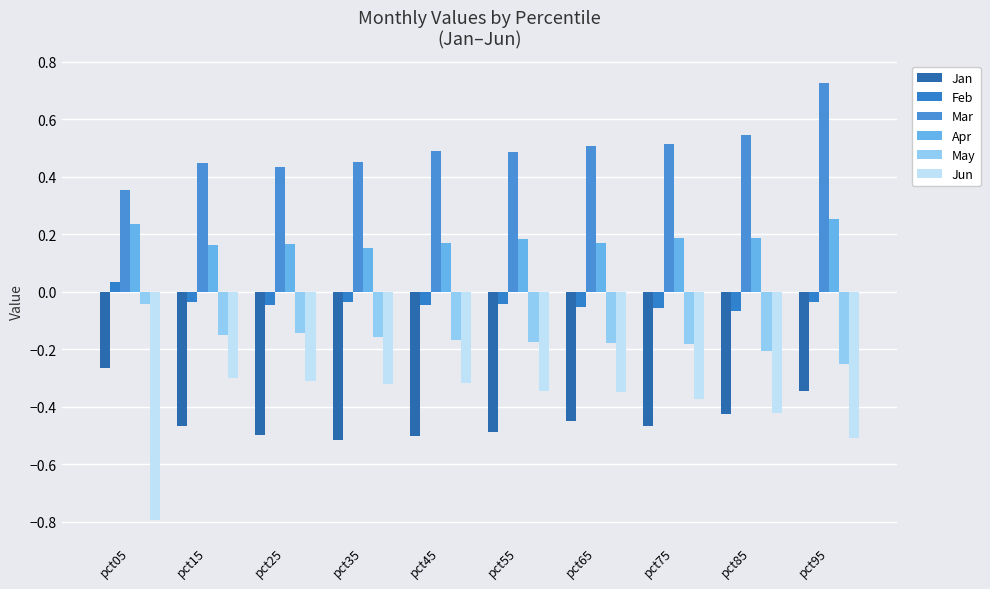

At which label does Apr reach its minimum?

pct35